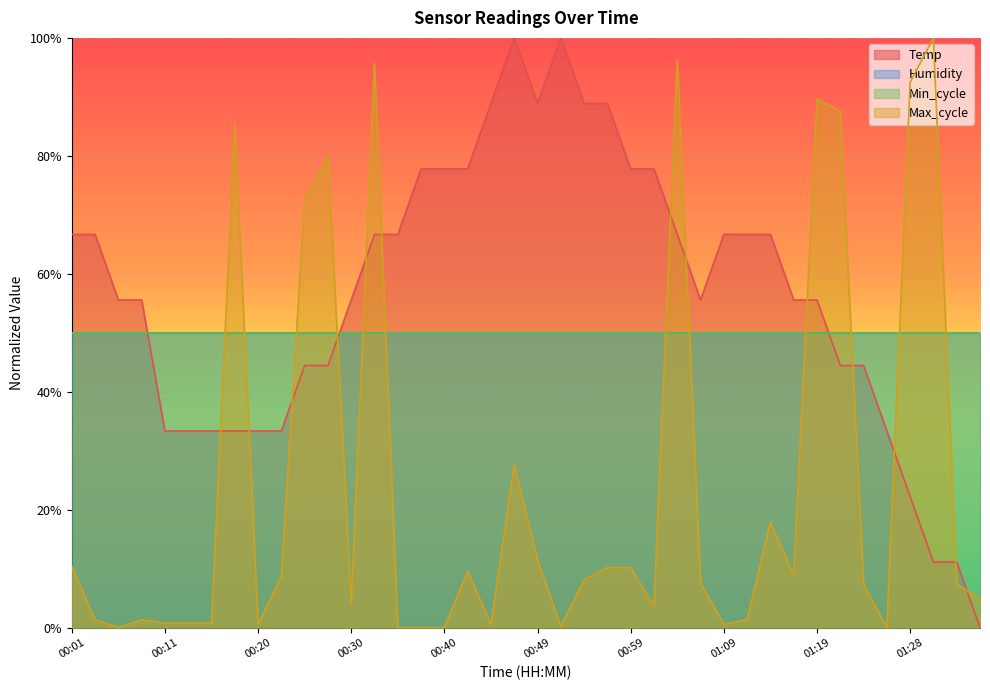

What is the difference between the Temp values at 00:32 and 01:02?

0.1